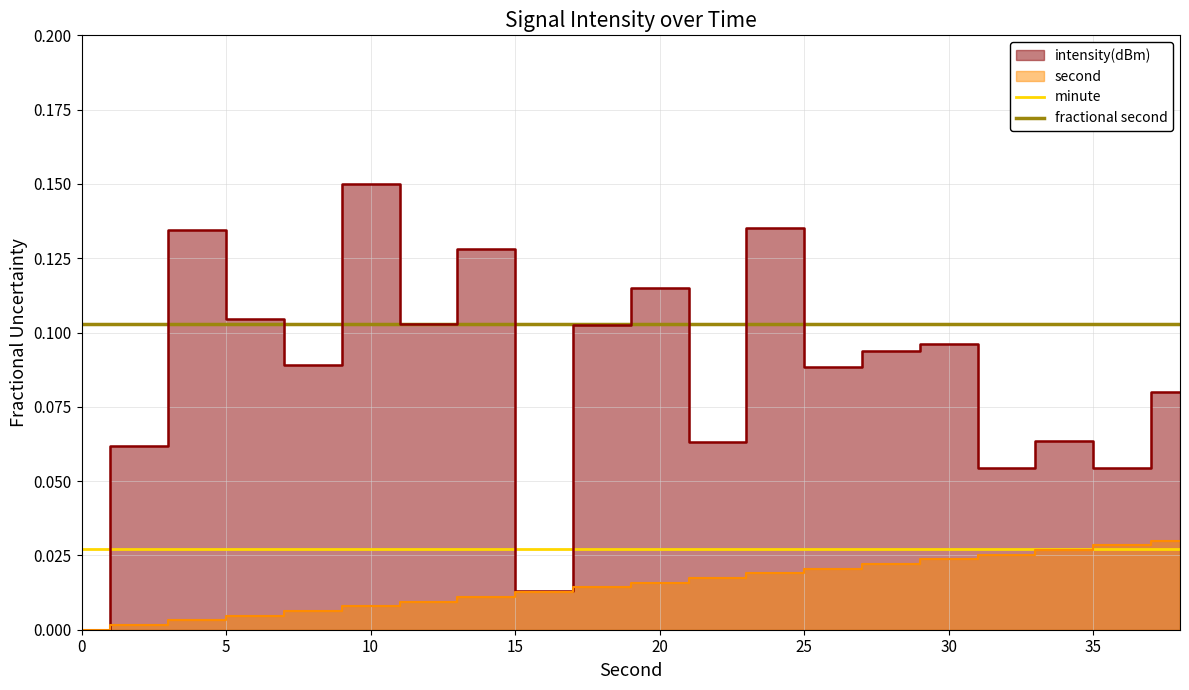

Which series has the largest total across all categories?

fractional second